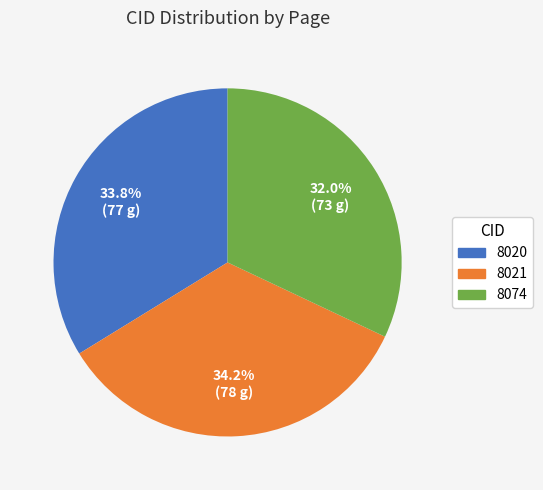

What is the ratio of the value at 8020 to the value at 8021?

1.0